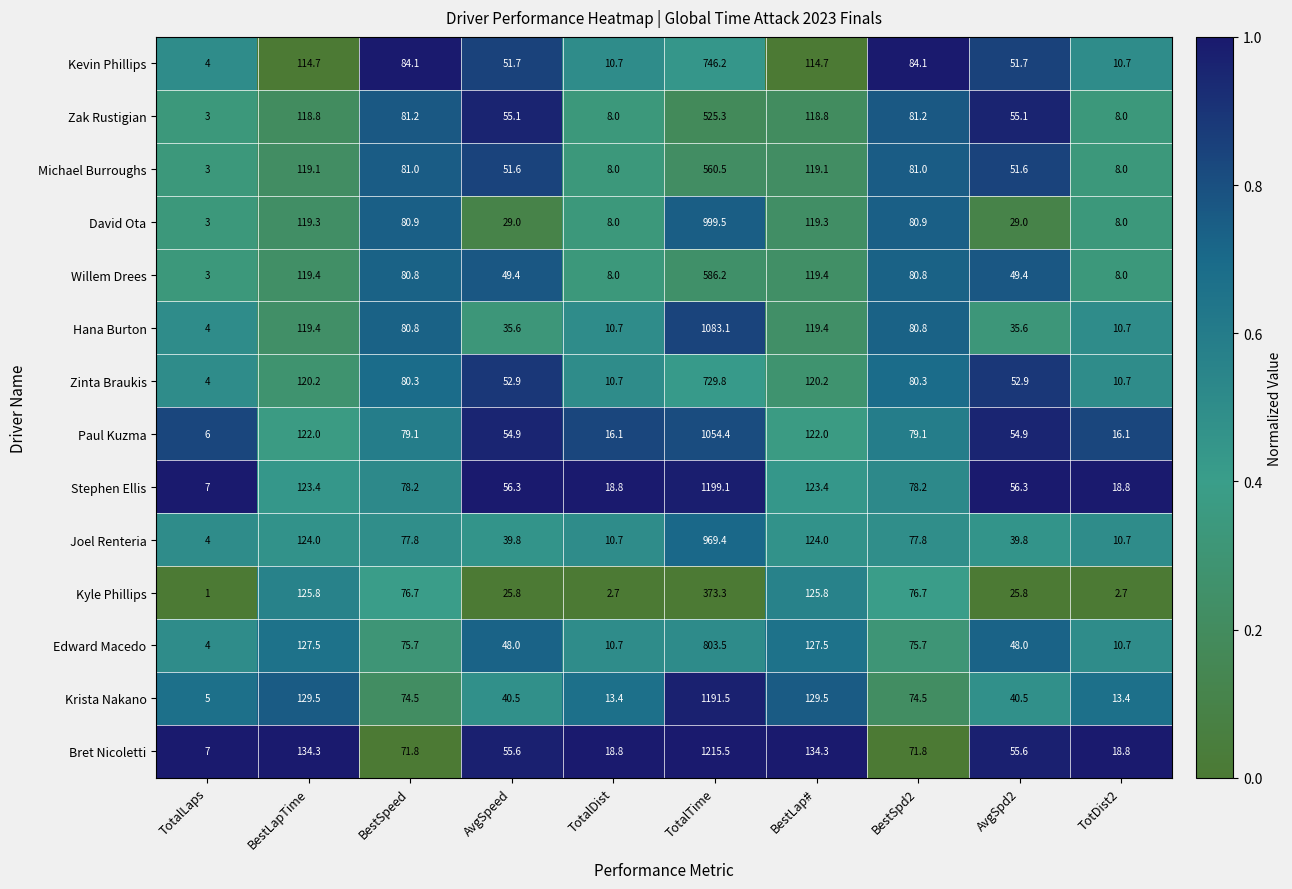

At which label does Zak Rustigian first exceed 81?

BestLapTime